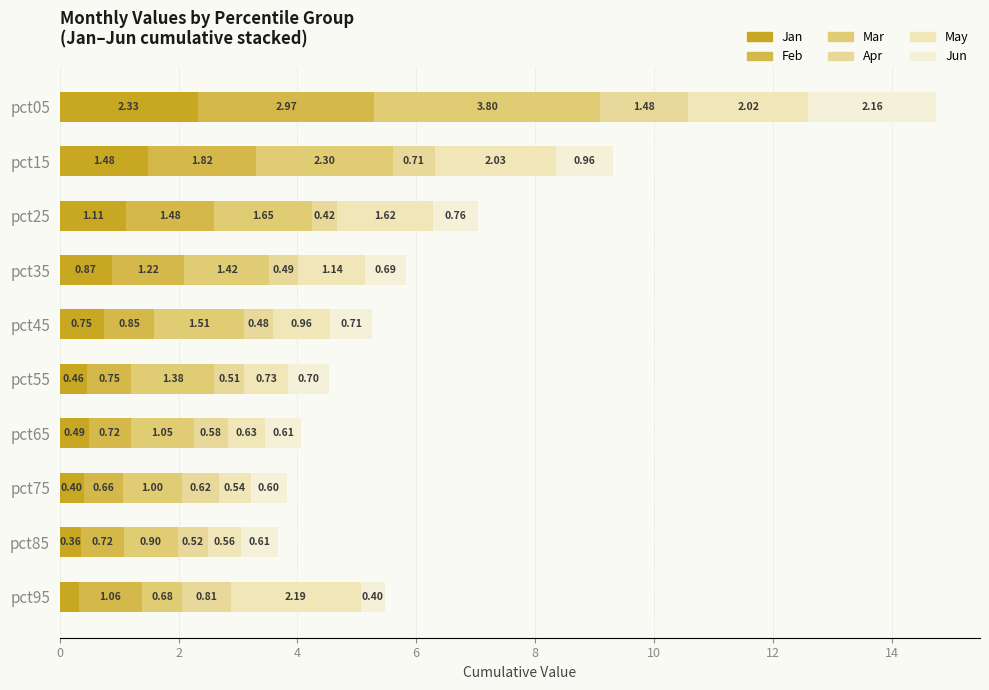

Which series has the largest total across all categories?

Mar